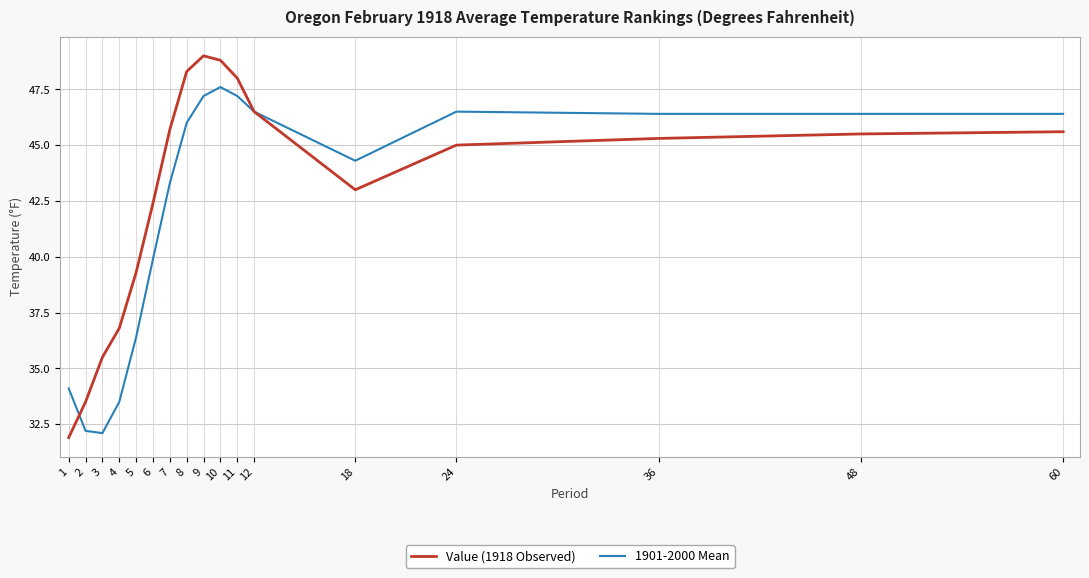

The 1901-2000 Mean series shows 23.1 at 11. True or false?

False